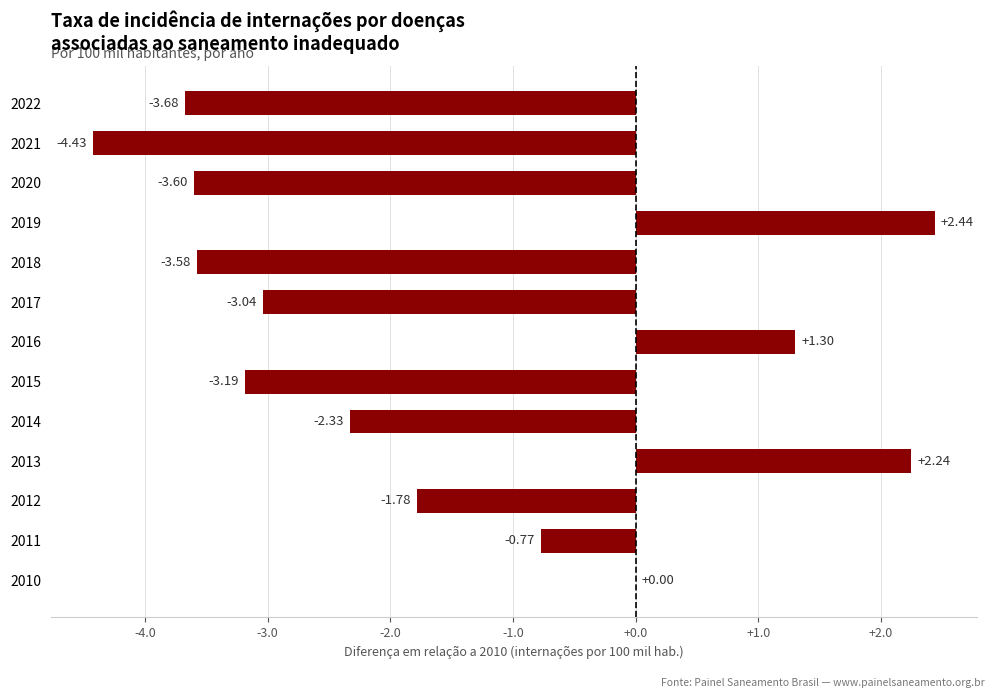

What is the sum of the values at 2013 and 2011?

1.5